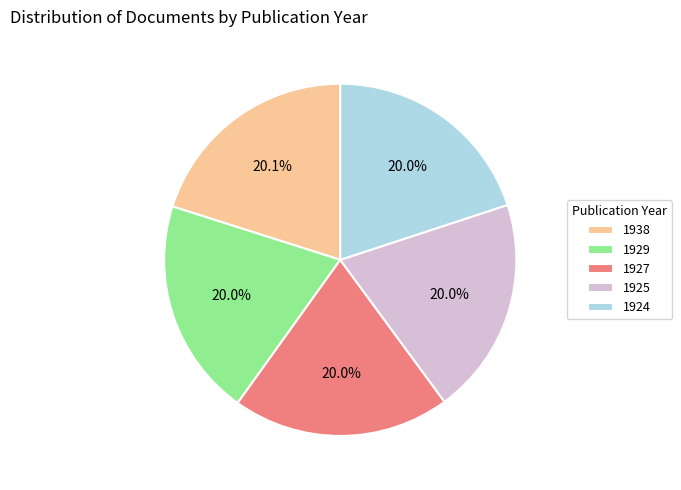

What portion of the pie excludes 1927?

80.0%